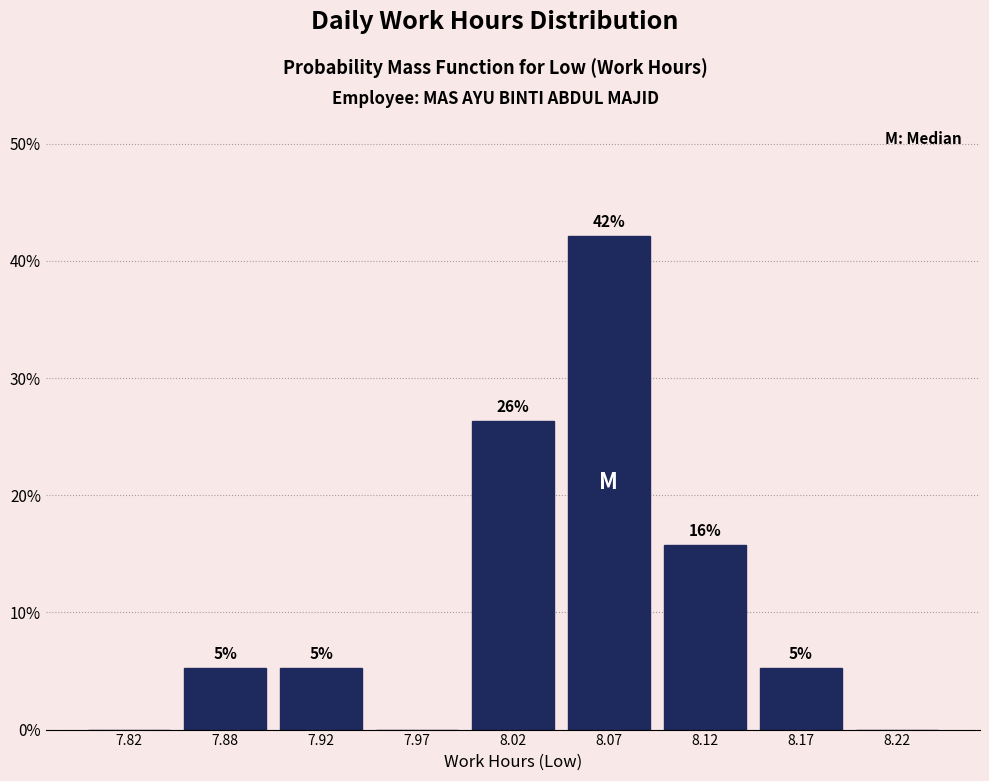

Are the bars horizontal?

No